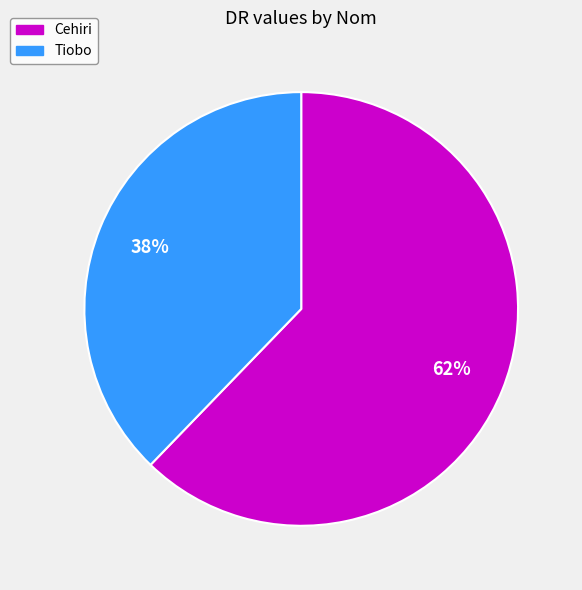

Do Cehiri and Tiobo together represent more than half of the pie?

Yes